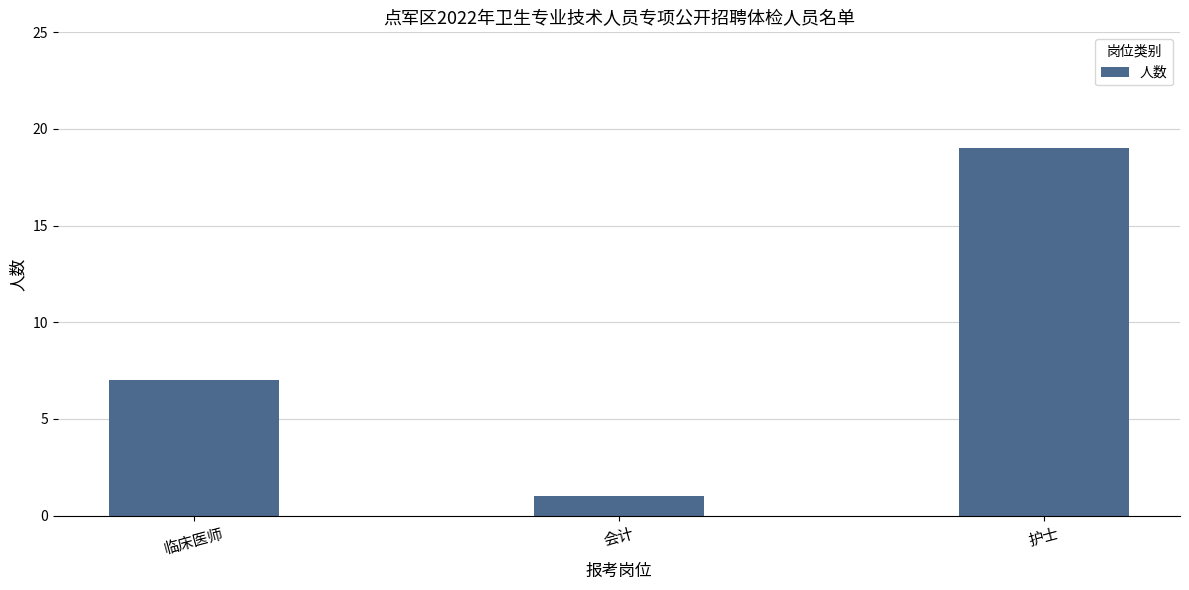

List the labels in order of value, largest first.

护士, 临床医师, 会计